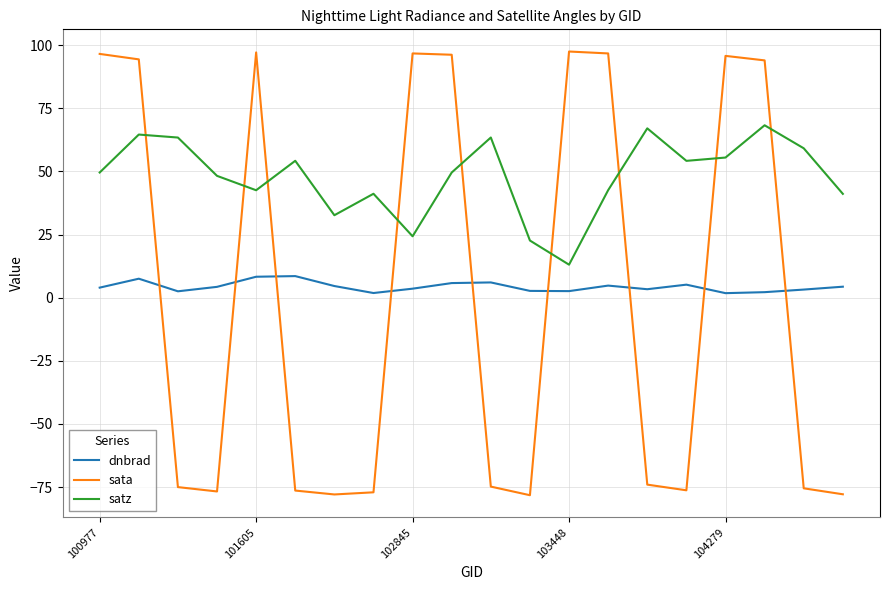

How many times do satz and sata cross each other?

9